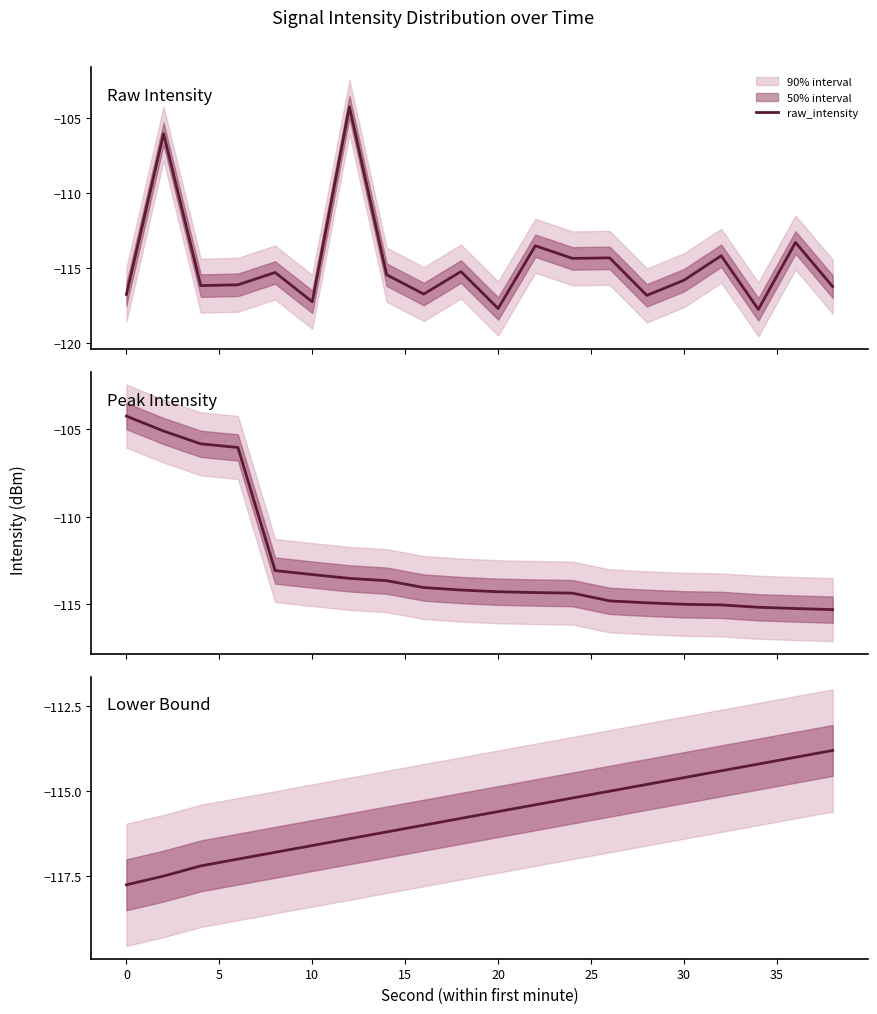

What is the maximum value for raw_intensity?

-104.2